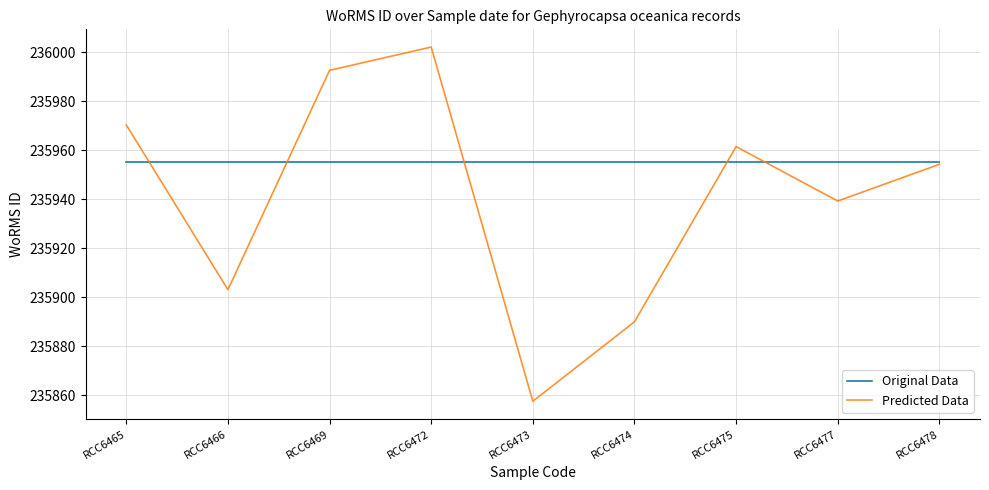

List the series in order of their peak value, highest first.

Predicted Data, Original Data